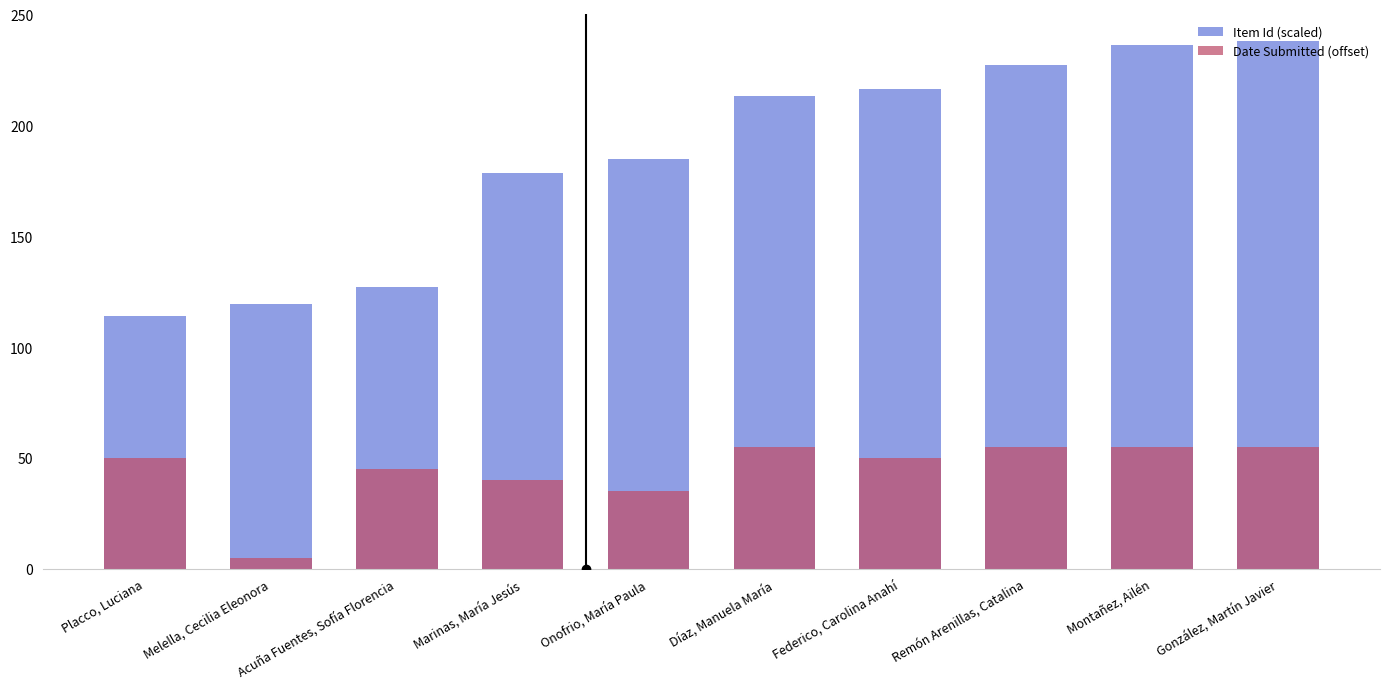

How many bars are there in total?

20